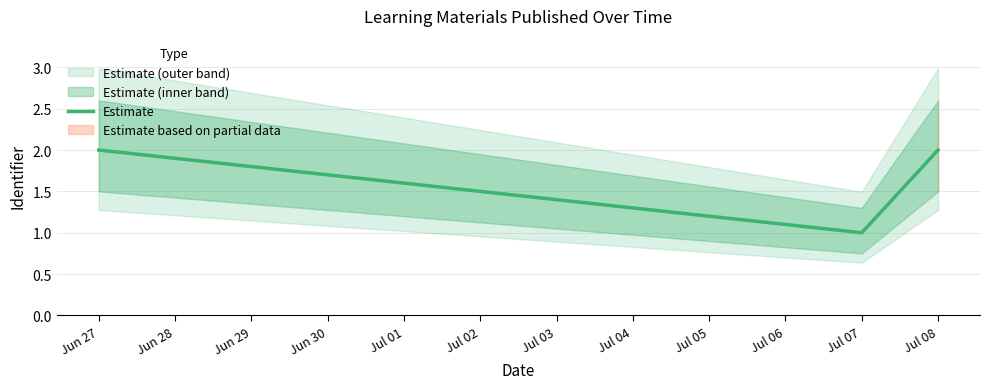

Which category has the highest value across all series?

Jun 27